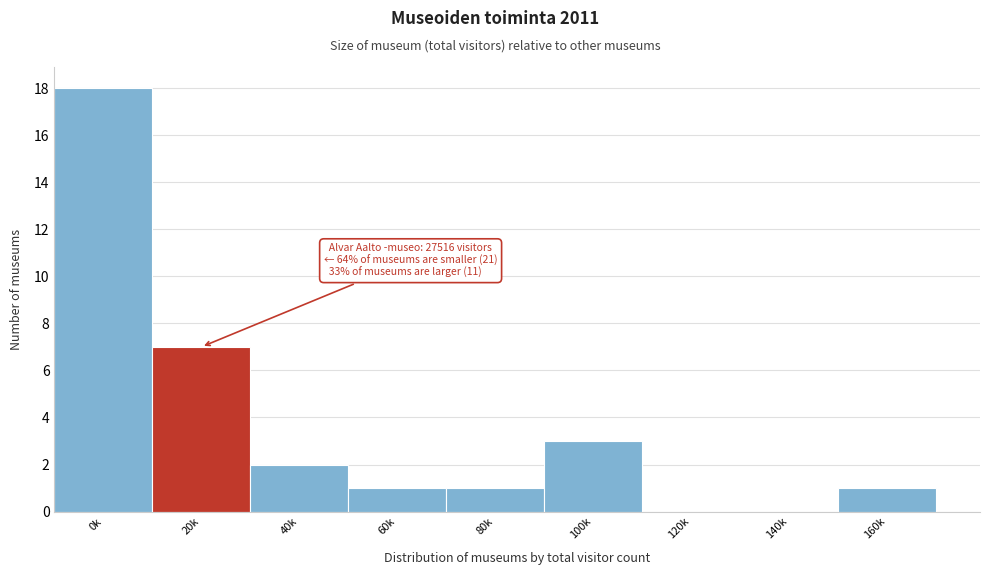

Reading left to right, extract all data points from this chart.

0k=18	20k=7	40k=2	60k=1	80k=1	100k=3	120k=0	140k=0	160k=1